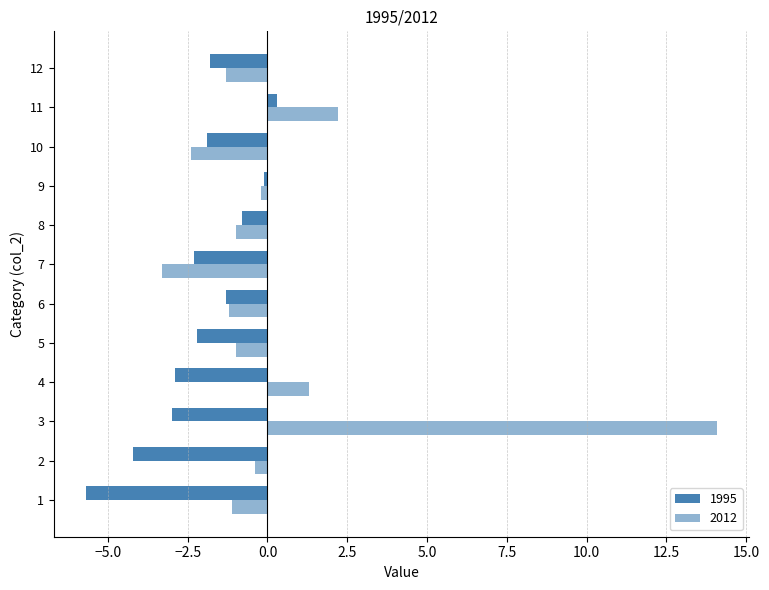

At which category is the sum across all series the highest?

3